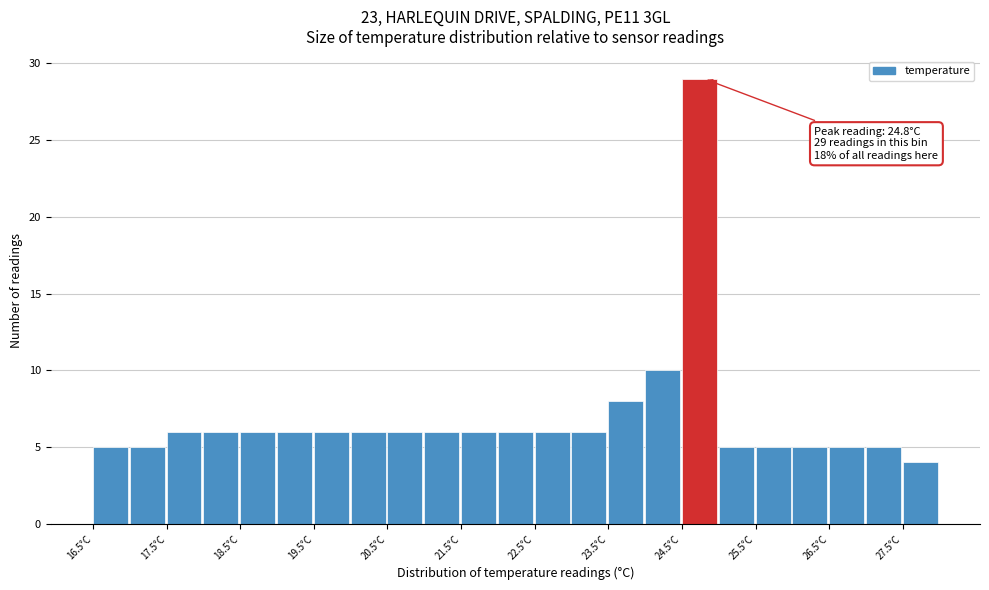

Over which range of the x-axis is the bar tallest?

24.5 to 25.0